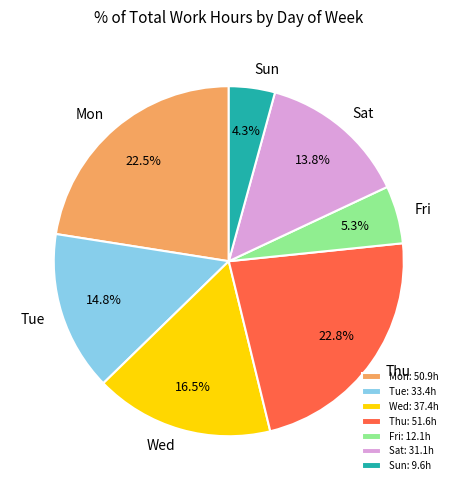

To the nearest percent, what is the combined percentage of Mon and Sat?

36%